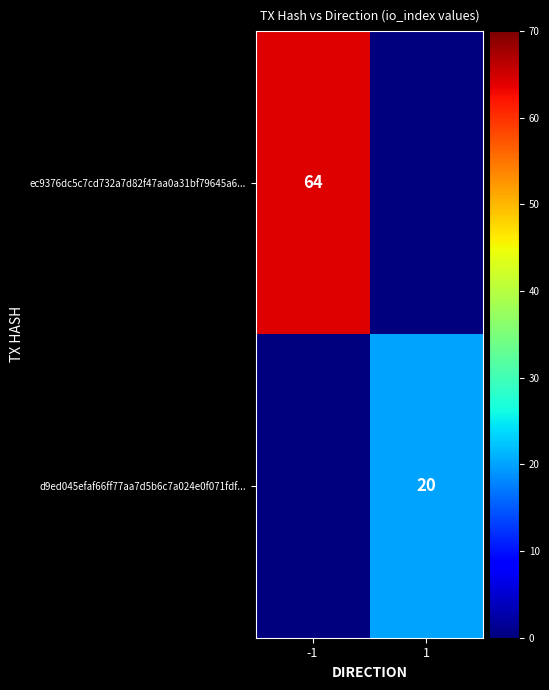

Is the value of ec9376dc5c7cd732a7d82f47aa0a31bf79645a6... at -1 greater than the value of d9ed045efaf66ff77aa7d5b6c7a024e0f071fdf... at 1?

Yes